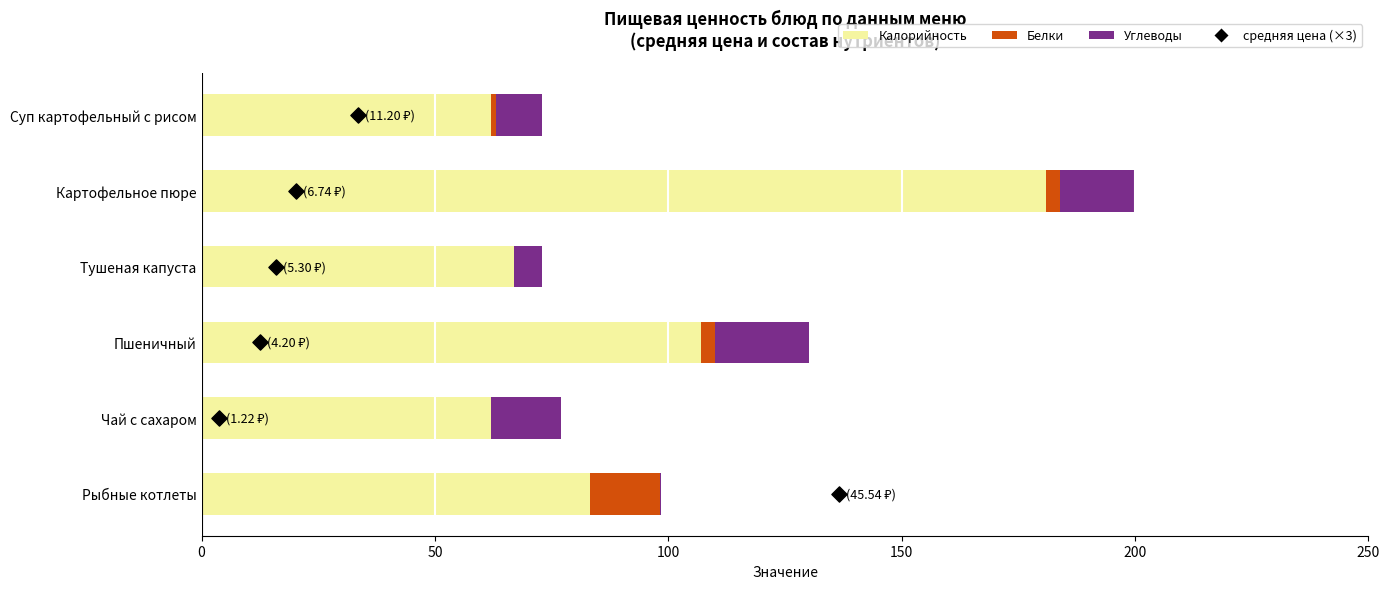

Which series contains the highest Y value?

Калорийность